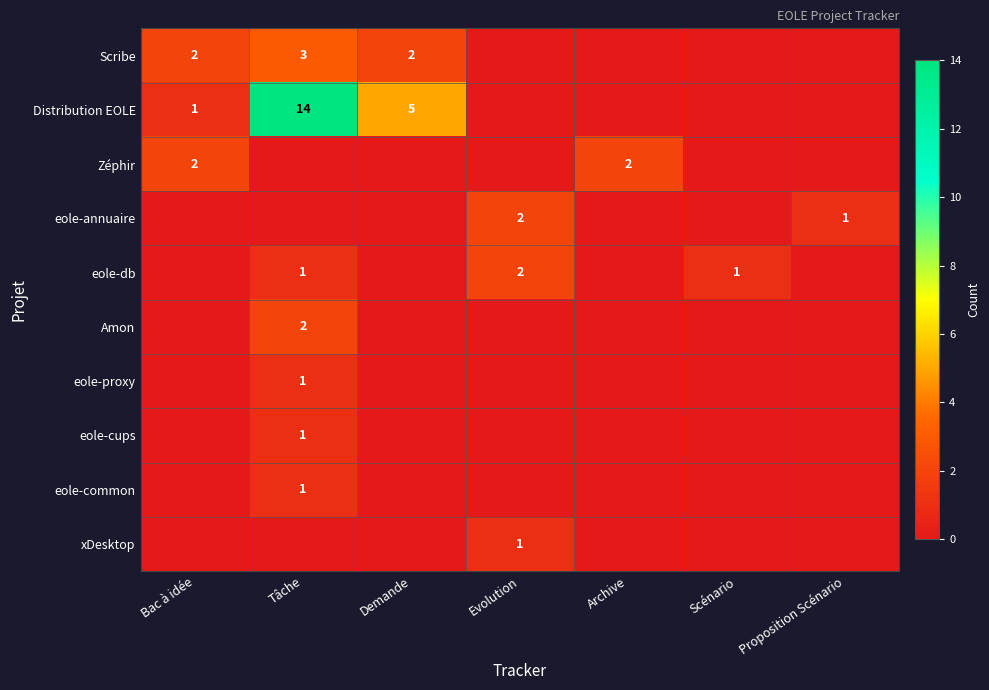

The Distribution EOLE series shows 14 at Tâche. True or false?

True